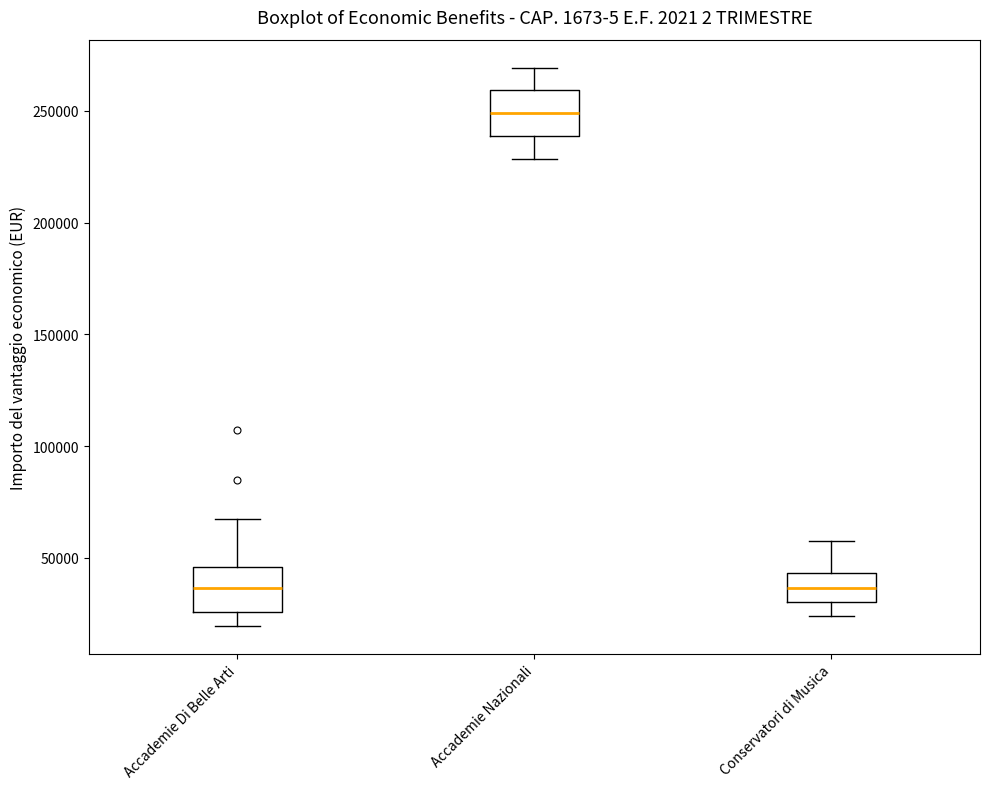

Reading left to right, transcribe this box plot: for each box, give where its median line is, the range the box spans, and where its two whiskers end, as read against the y-axis. The values are not printed on the chart, so give them approximately, as read against the axis.

Accademie Di Belle Arti: median 35000, box 25000 to 45000, whiskers 20000 to 65000
Accademie Nazionali: median 250000, box 240000 to 260000, whiskers 230000 to 270000
Conservatori di Musica: median 35000, box 30000 to 45000, whiskers 25000 to 60000